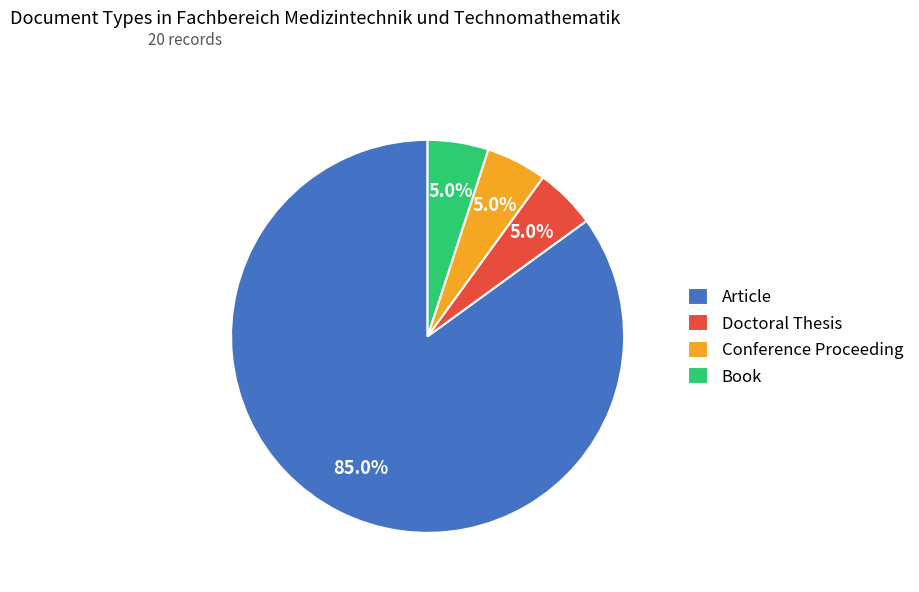

How much of the chart is everything except Conference Proceeding?

95.0%